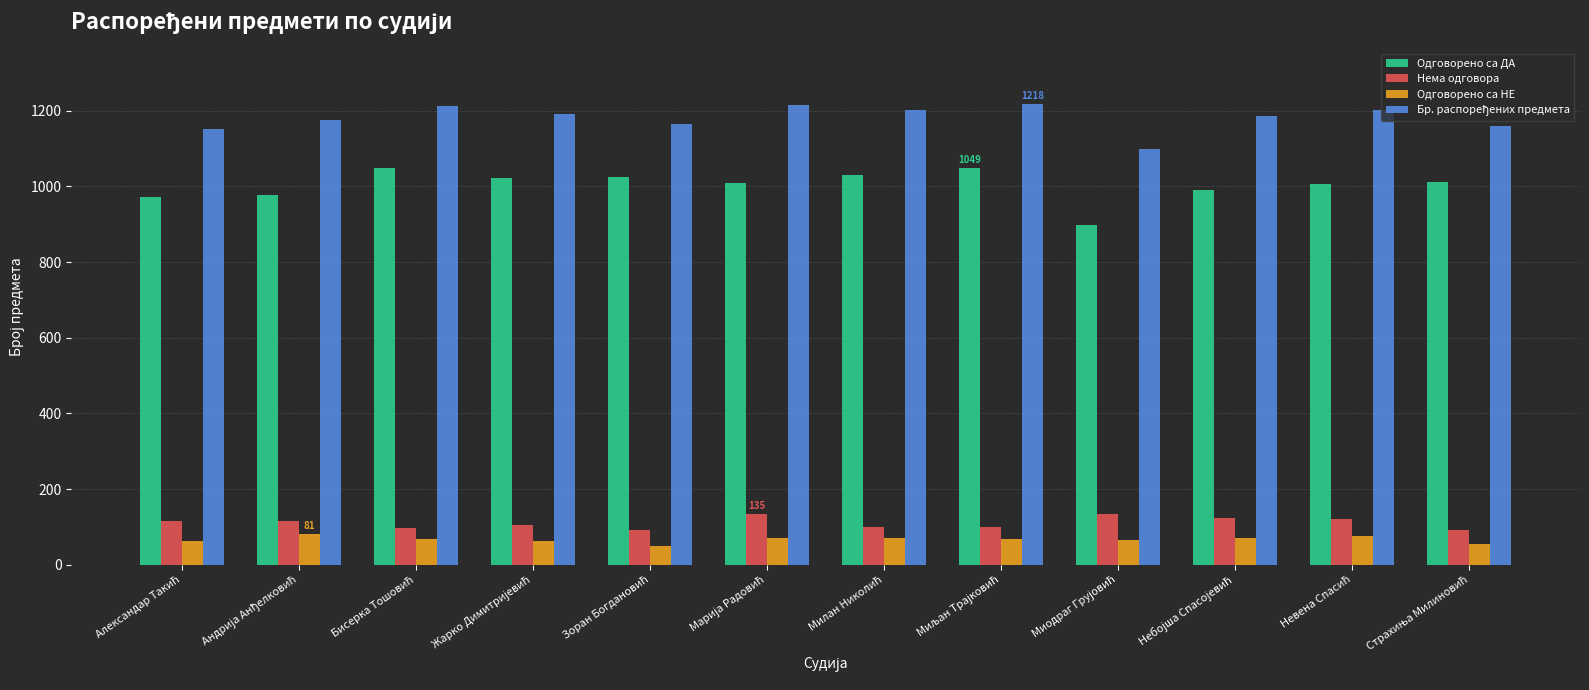

At how many categories does at least one series exceed 565?

12